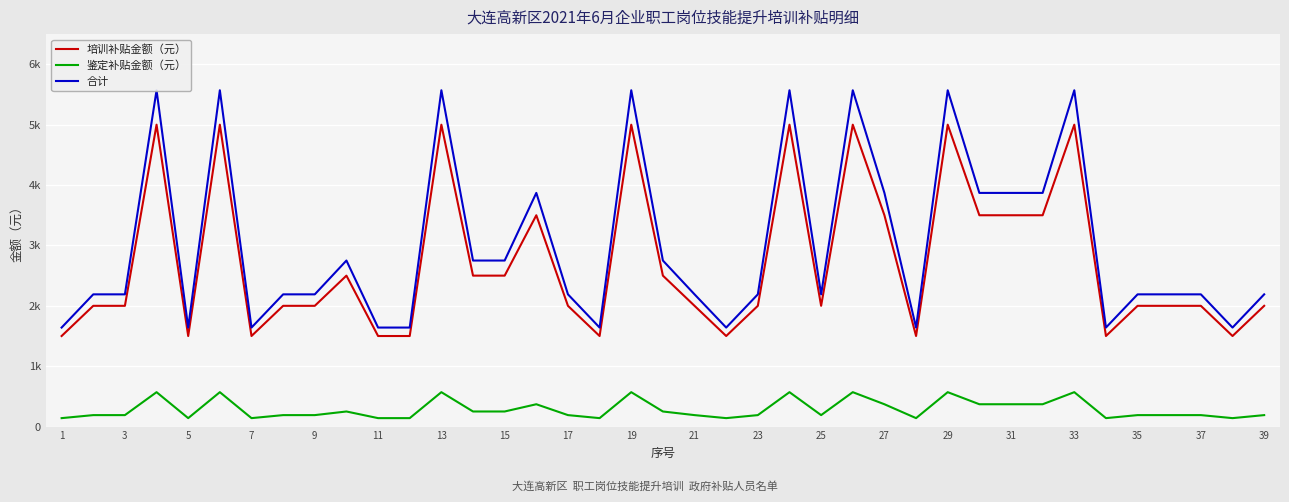

Which series has the largest total across all categories?

合计